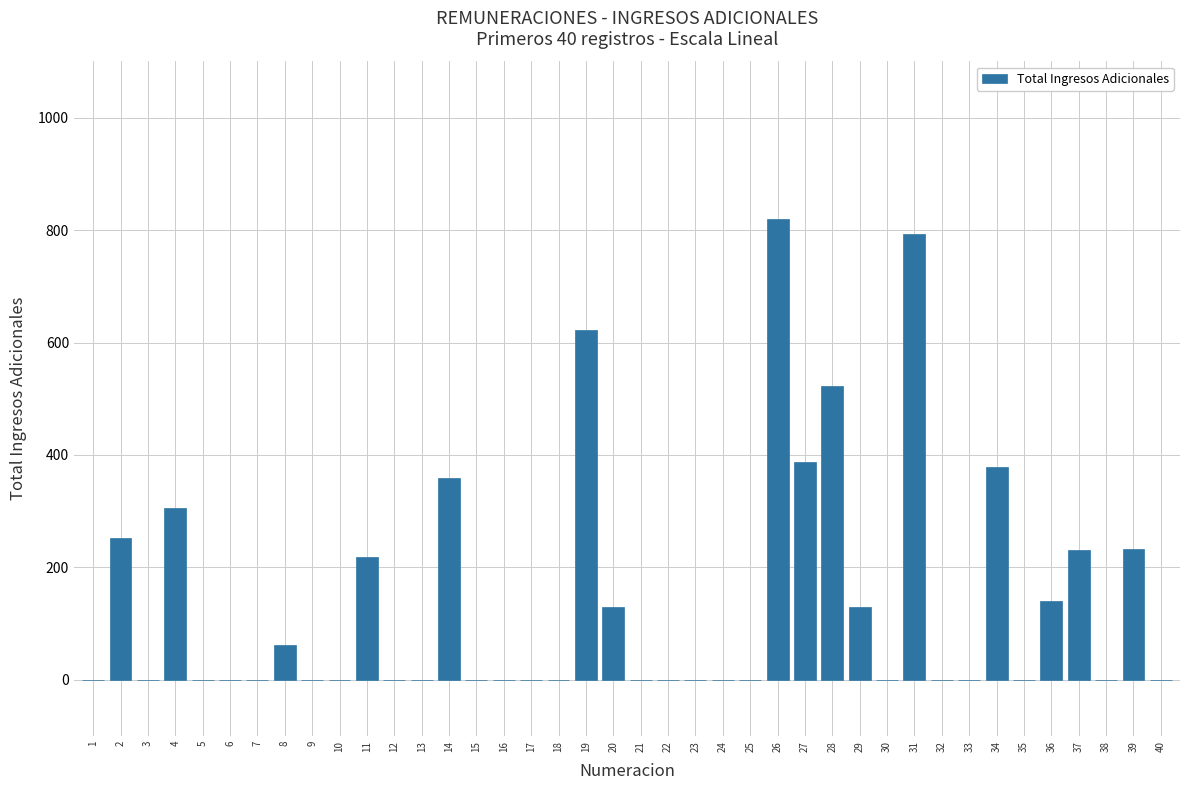

Which label corresponds to the largest value in the chart?

26